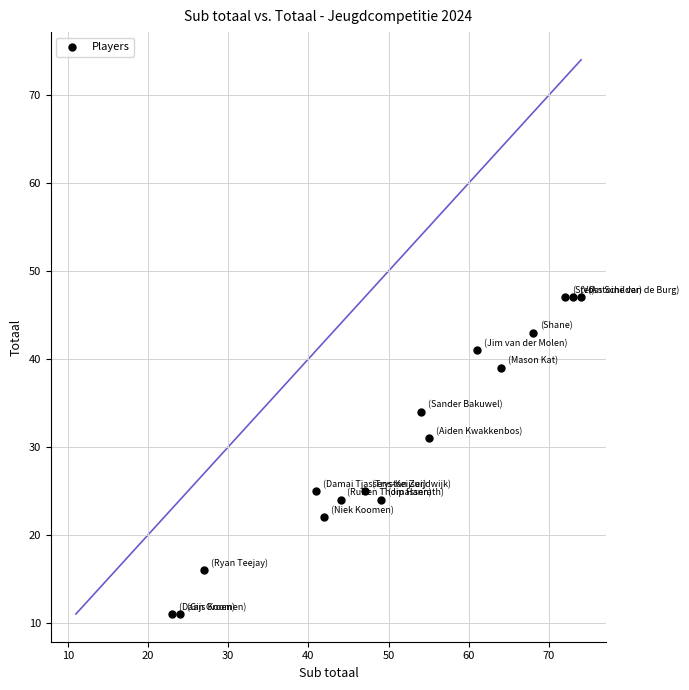

What is the range of Y values (max minus min)?

36